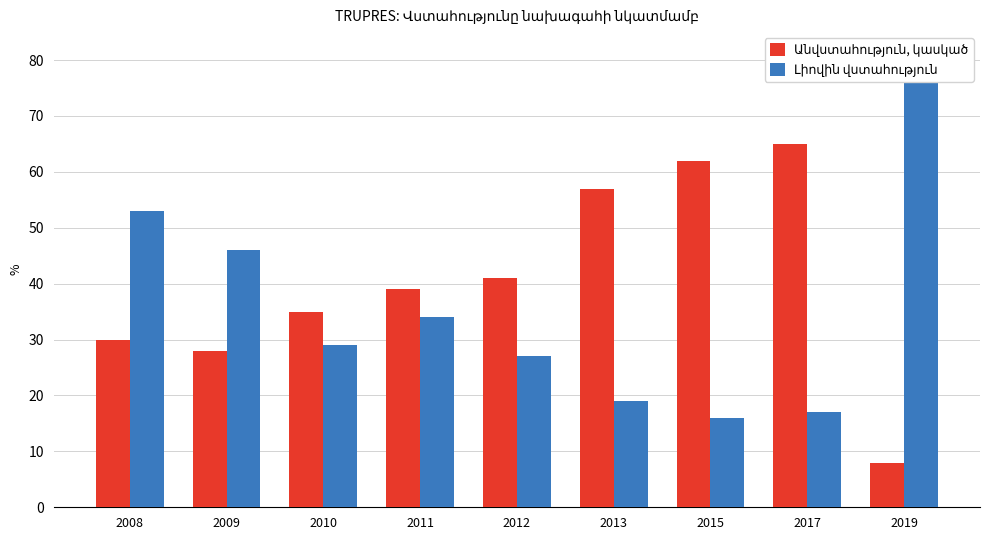

How many values in the Լիովին վստահություն series exceed 29?

4